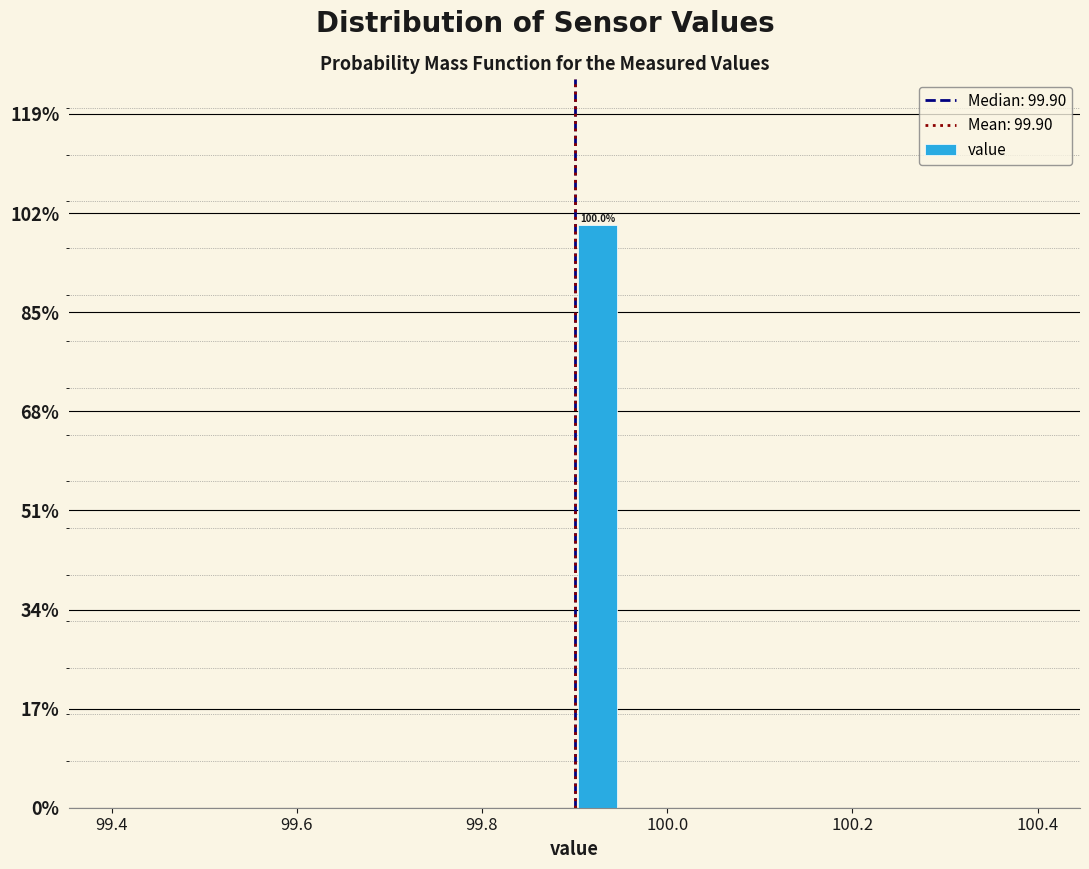

Read against the x-axis, roughly where is the centre of the tallest bar?

99.92